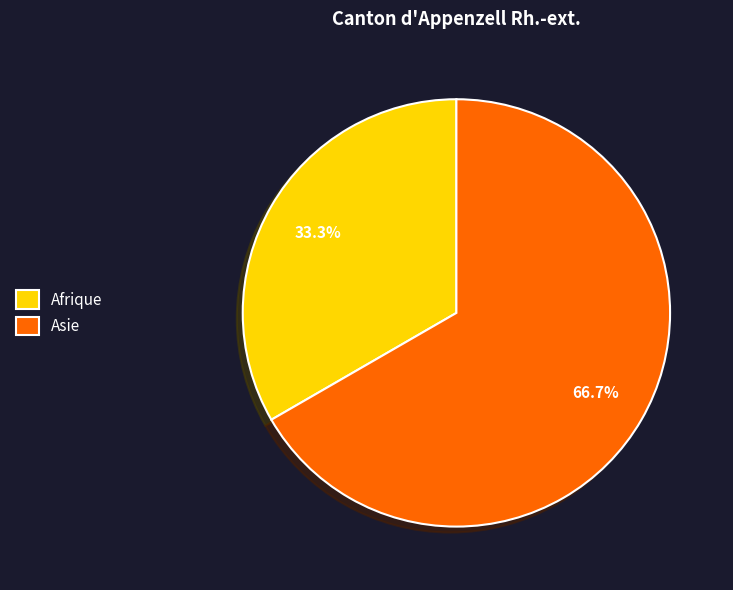

True or false: Asie accounts for 73% of the total.

False